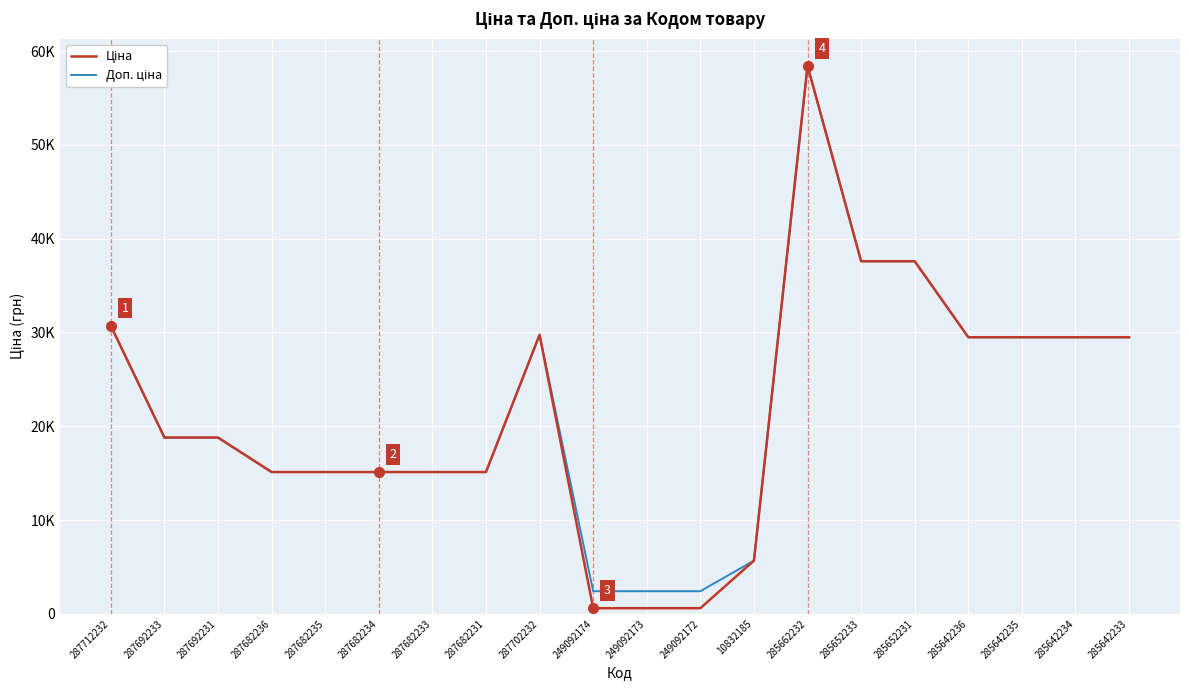

True or false: Ціна and Доп. ціна intersect in this chart.

False